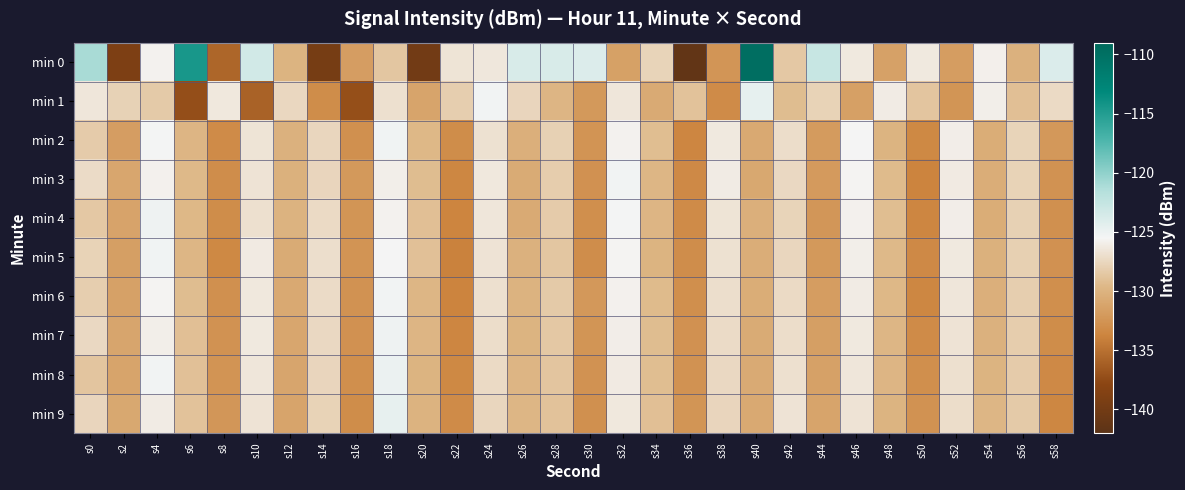

Which series has the widest spread of values?

min 0